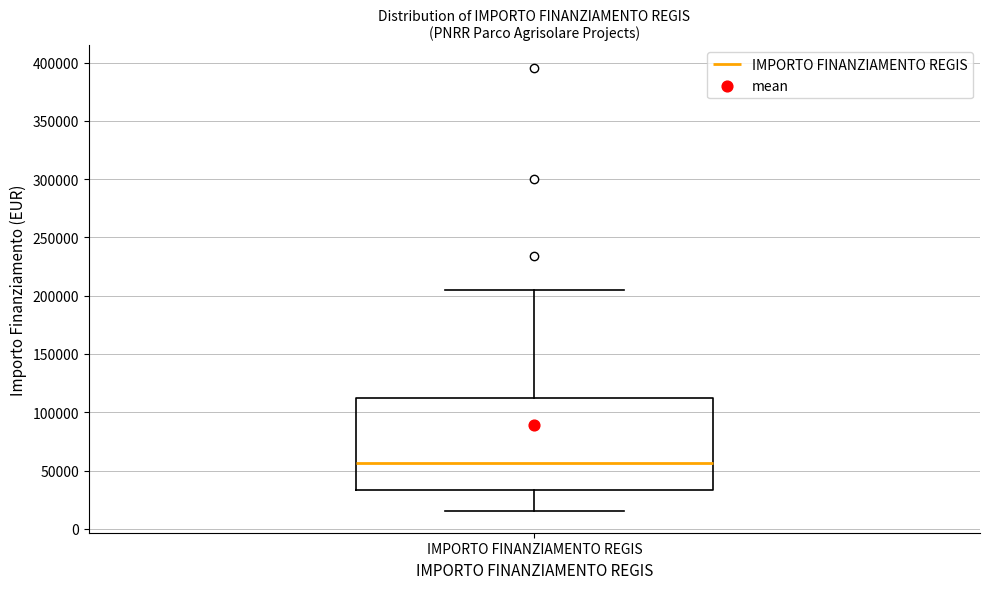

Transcribe this box plot: give where the median line is, the range the box spans, and where the two whiskers end, as read against the y-axis. The values are not printed on the chart, so give them approximately, as read against the axis.

median 55000, box 35000 to 115000, whiskers 15000 to 205000